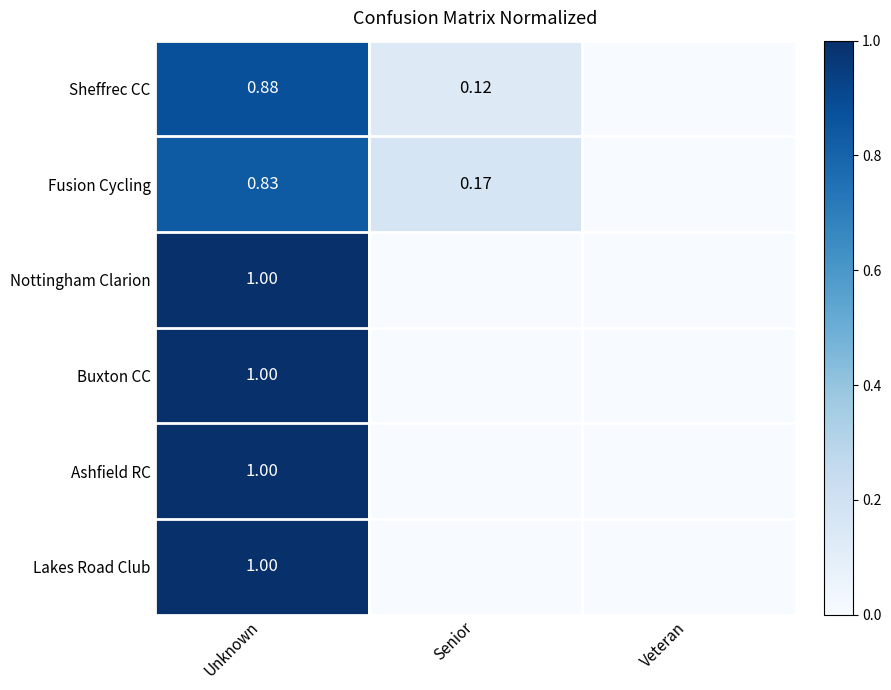

Is the value of Fusion Cycling at Unknown greater than the value of Sheffrec CC at Unknown?

No